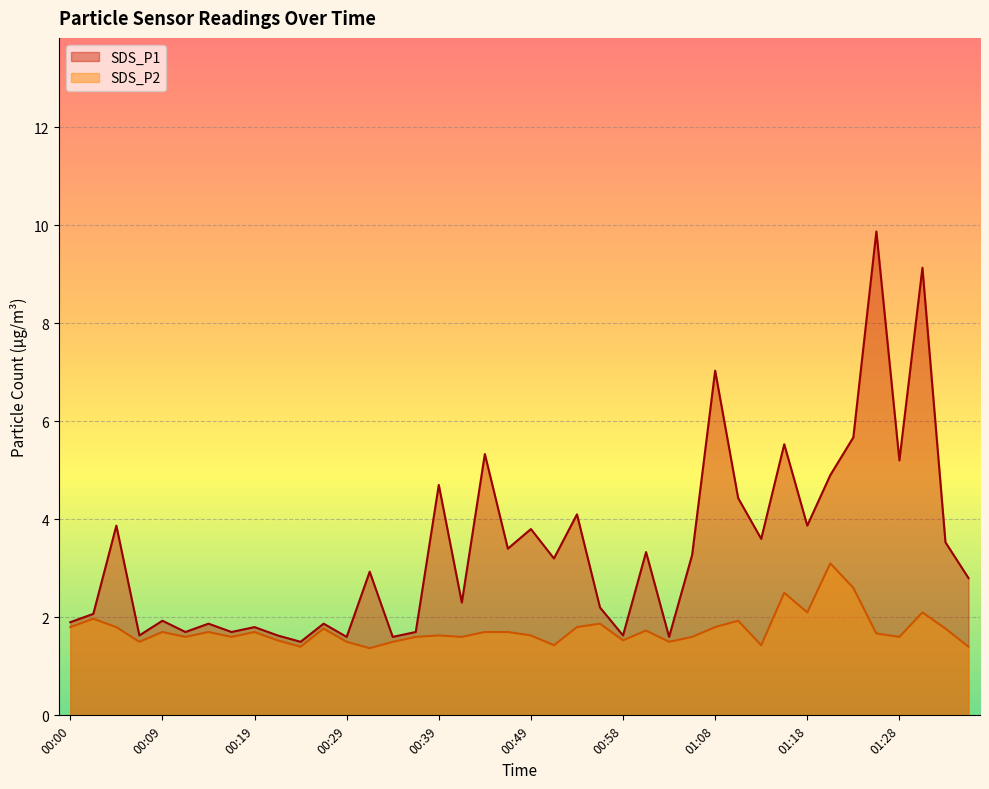

Which series has the largest total across all categories?

SDS_P1